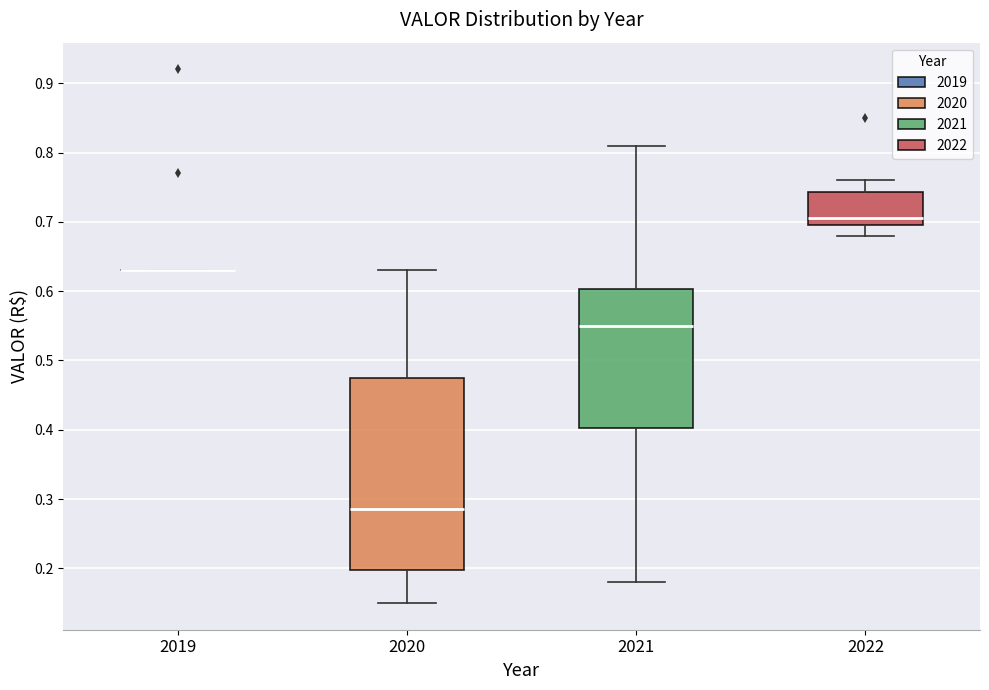

Where is the lower edge of the box at x = 2021 on the y-axis? The values are not printed on the chart, so give them approximately, as read against the axis.

0.40